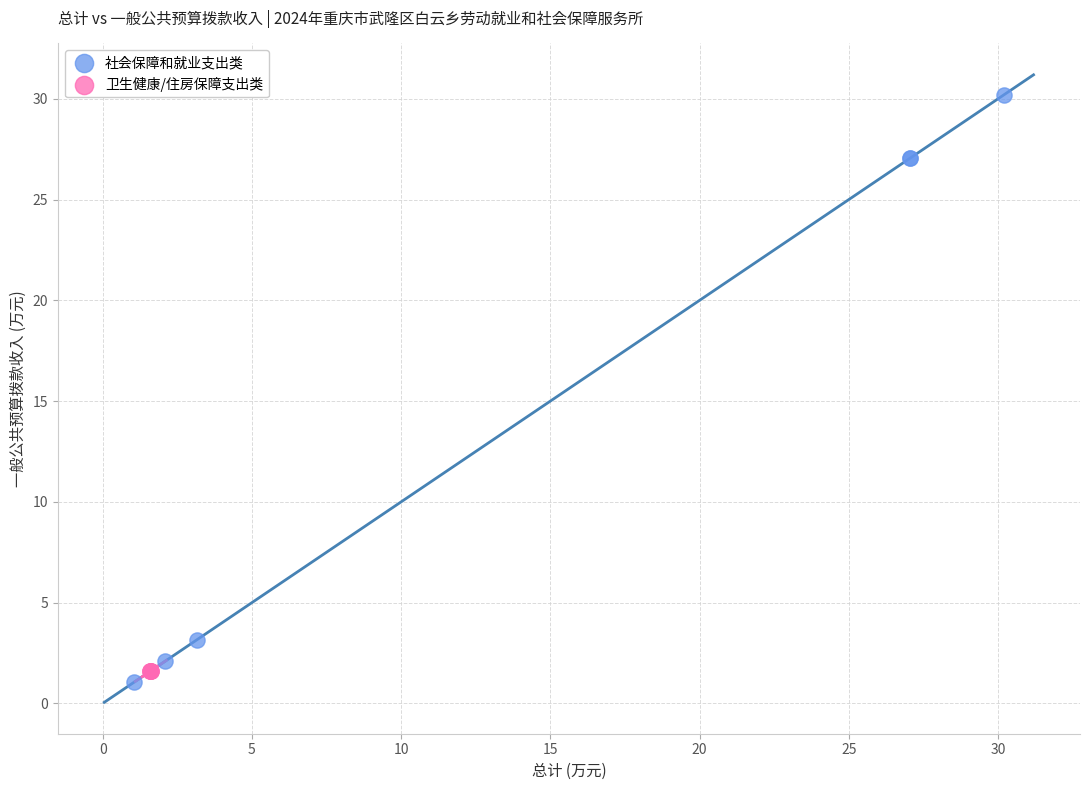

Which series contains the highest Y value?

社会保障和就业支出类